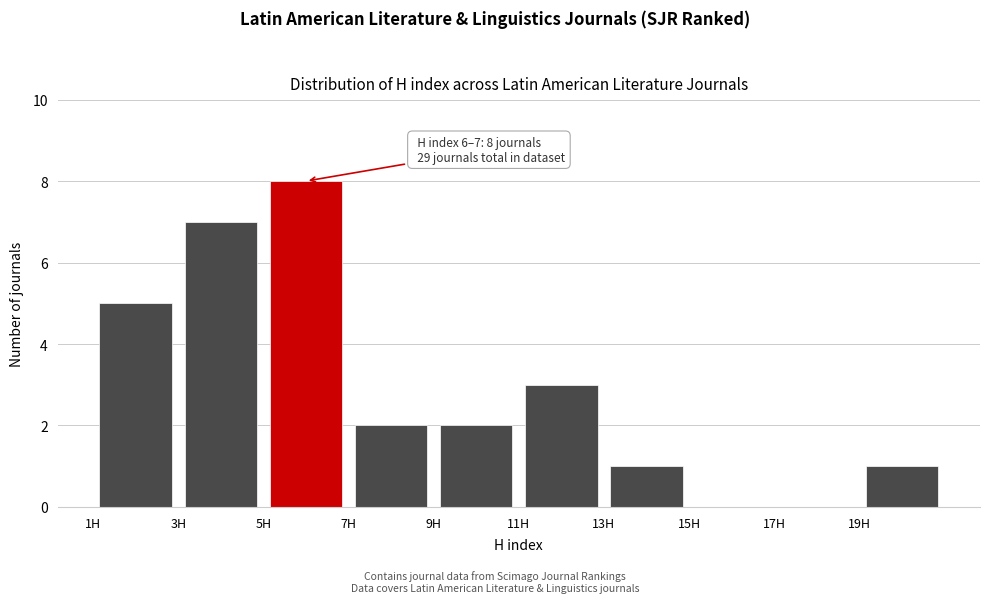

Over which range of the x-axis is the bar tallest?

5 to 7